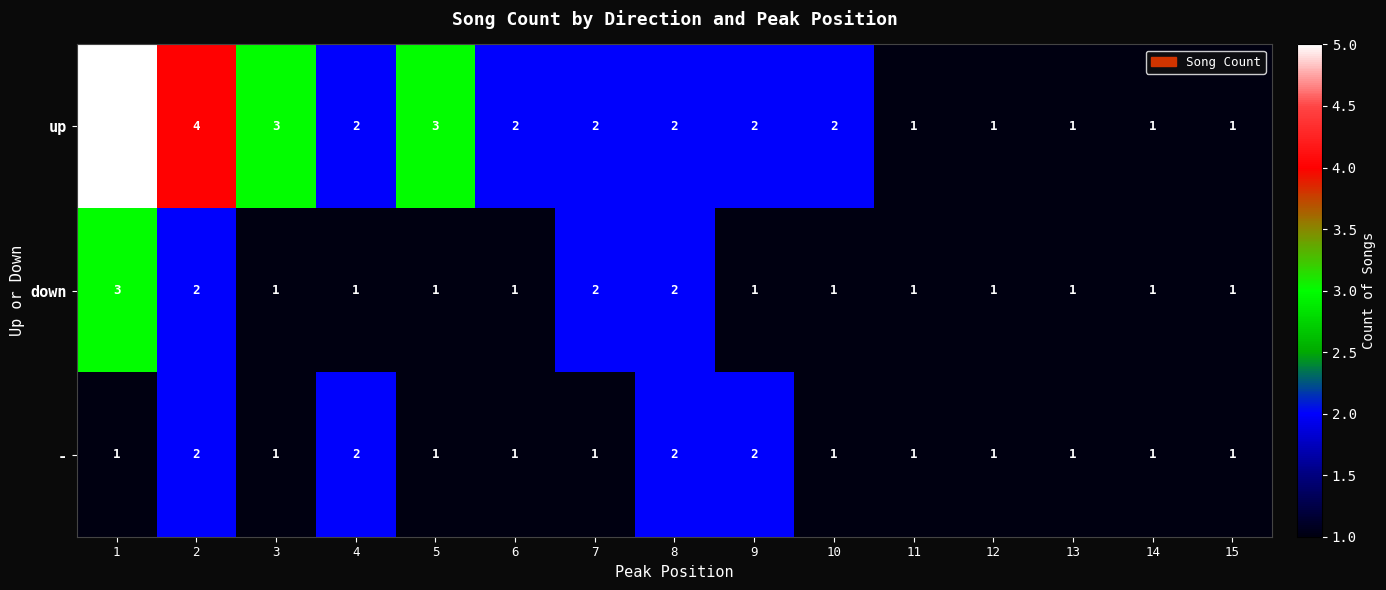

The down series shows 3 at 7. True or false?

False